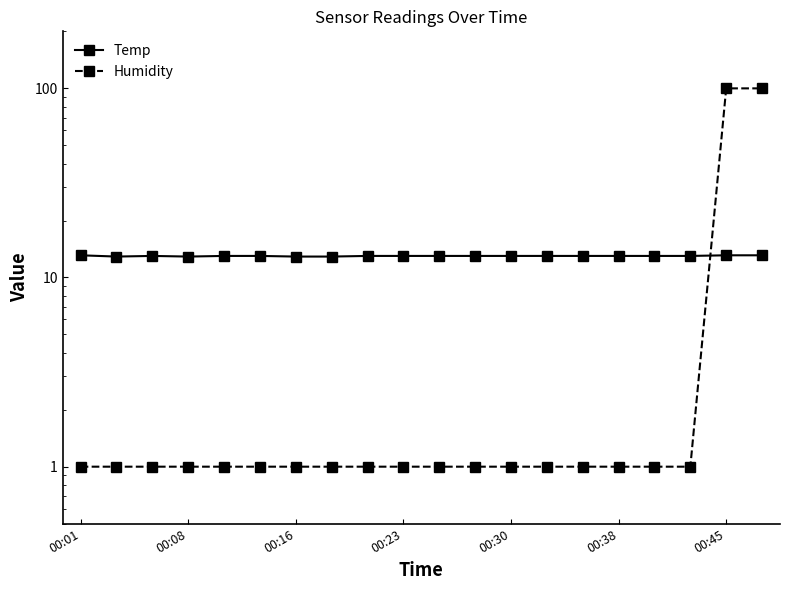

Which category has the lowest value across all series?

00:01